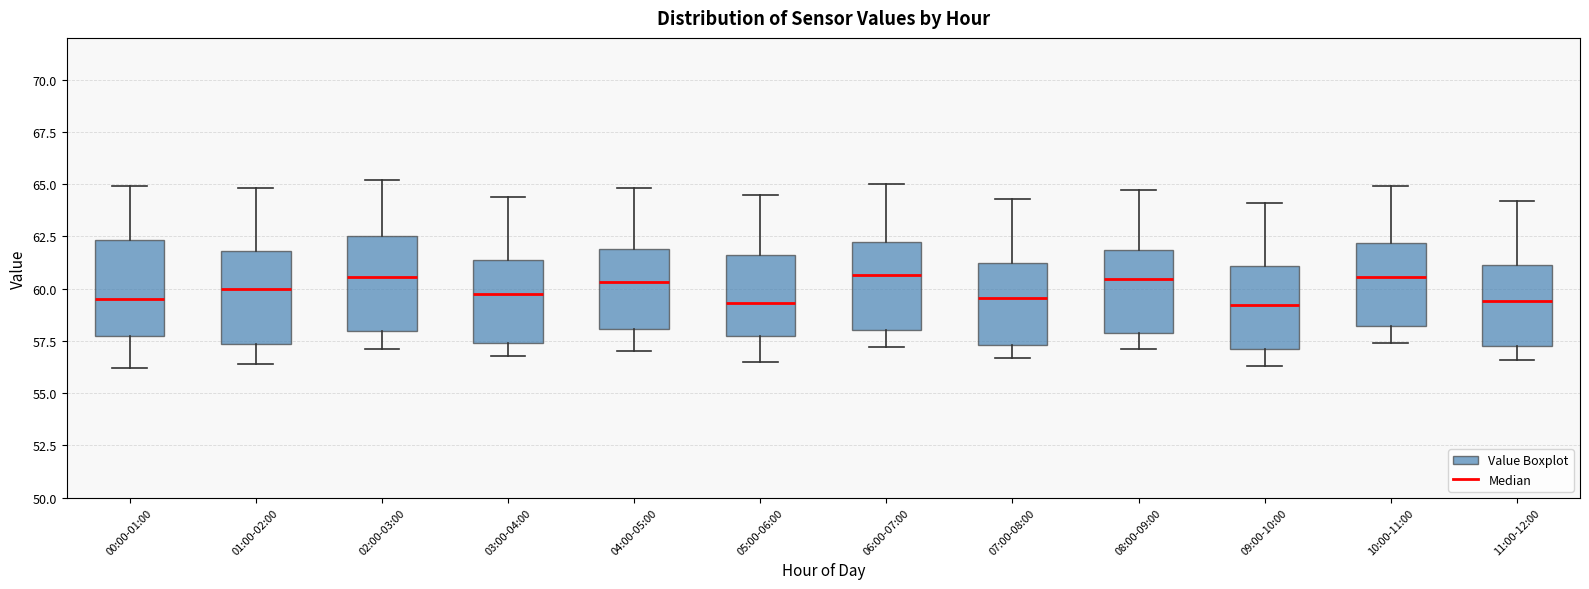

Reading left to right, transcribe this box plot: for each box, give where its median line is, the range the box spans, and where its two whiskers end, as read against the y-axis. The values are not printed on the chart, so give them approximately, as read against the axis.

00:00-01:00: median 59.5, box 57.5 to 62.5, whiskers 56.0 to 65.0
01:00-02:00: median 60.0, box 57.5 to 62.0, whiskers 56.5 to 65.0
02:00-03:00: median 60.5, box 58.0 to 62.5, whiskers 57.0 to 65.0
03:00-04:00: median 60.0, box 57.5 to 61.5, whiskers 57.0 to 64.5
04:00-05:00: median 60.5, box 58.0 to 62.0, whiskers 57.0 to 65.0
05:00-06:00: median 59.5, box 57.5 to 61.5, whiskers 56.5 to 64.5
06:00-07:00: median 60.5, box 58.0 to 62.0, whiskers 57.0 to 65.0
07:00-08:00: median 59.5, box 57.5 to 61.5, whiskers 56.5 to 64.5
08:00-09:00: median 60.5, box 58.0 to 62.0, whiskers 57.0 to 64.5
09:00-10:00: median 59.0, box 57.0 to 61.0, whiskers 56.5 to 64.0
10:00-11:00: median 60.5, box 58.0 to 62.0, whiskers 57.5 to 65.0
11:00-12:00: median 59.5, box 57.5 to 61.0, whiskers 56.5 to 64.0